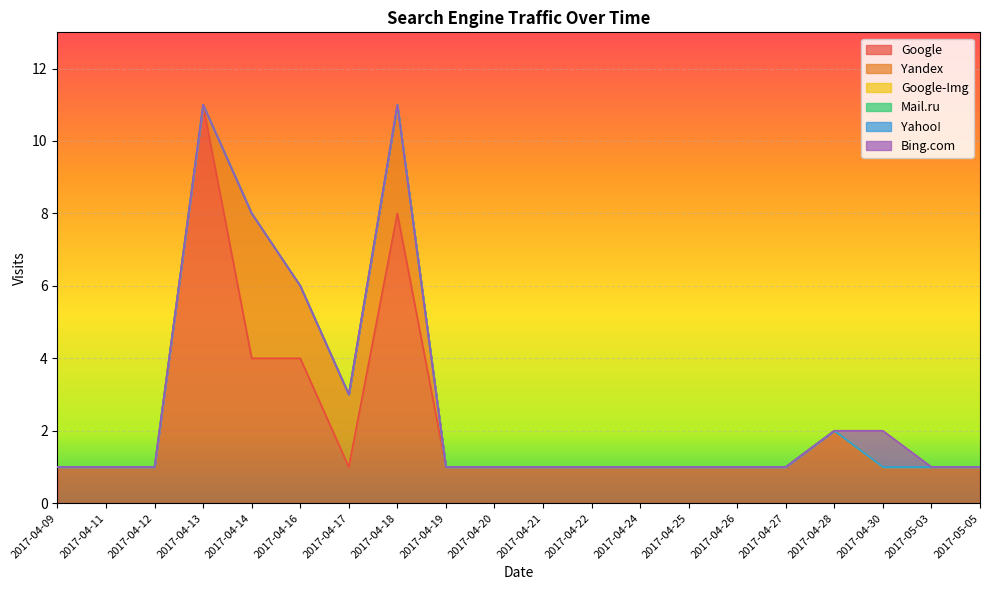

True or false: Bing.com and Yahoo! intersect in this chart.

False